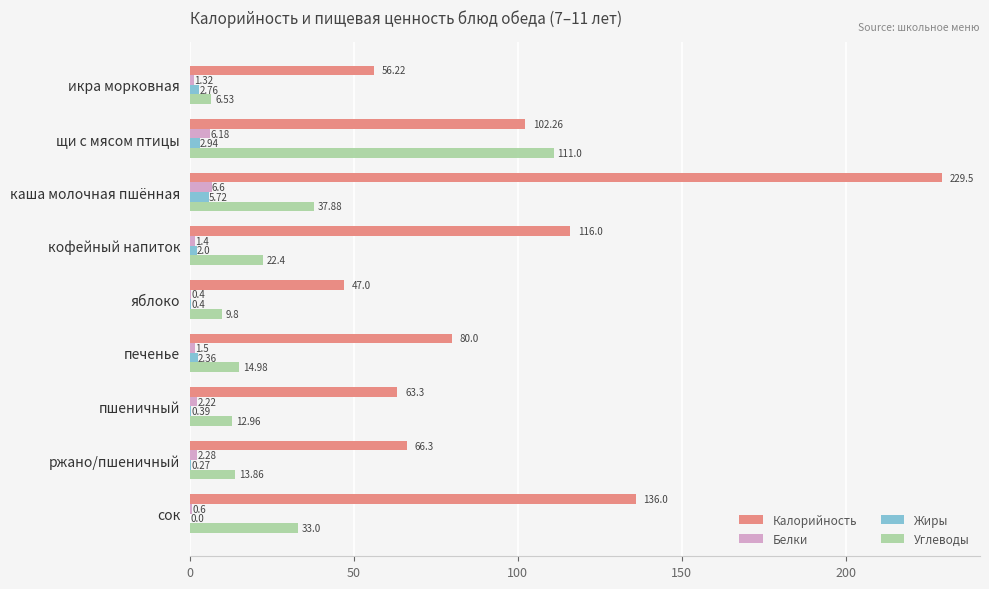

At which category is the sum across all series the highest?

каша молочная пшённая